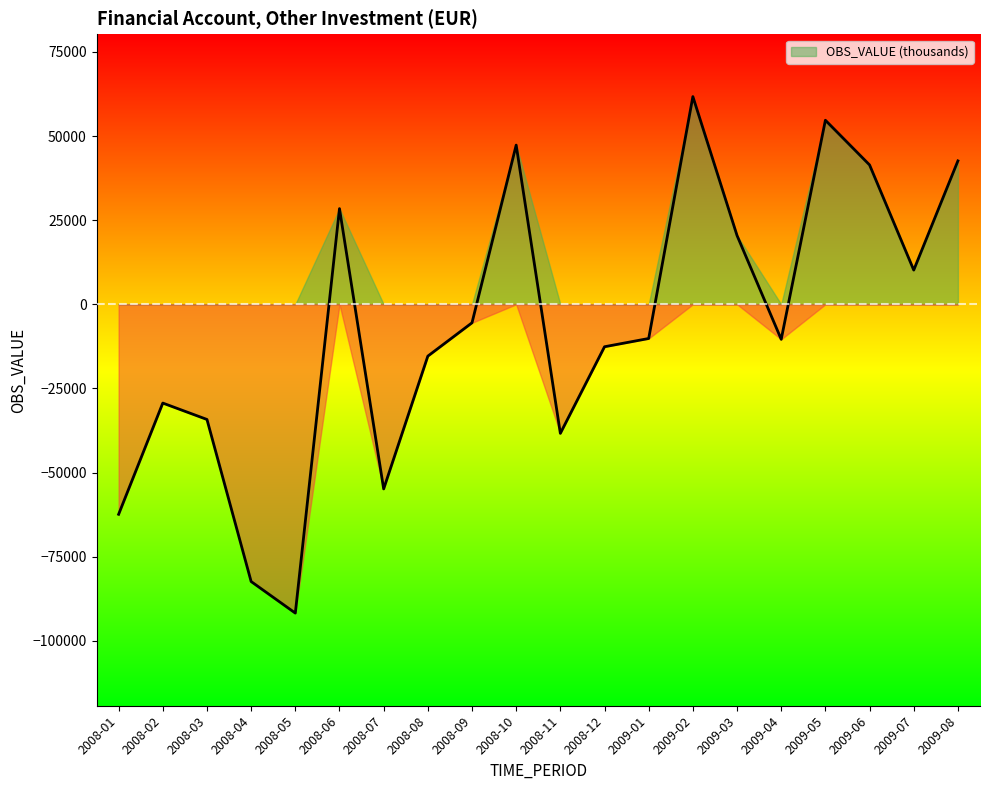

Where is the first local minimum?

2008-05